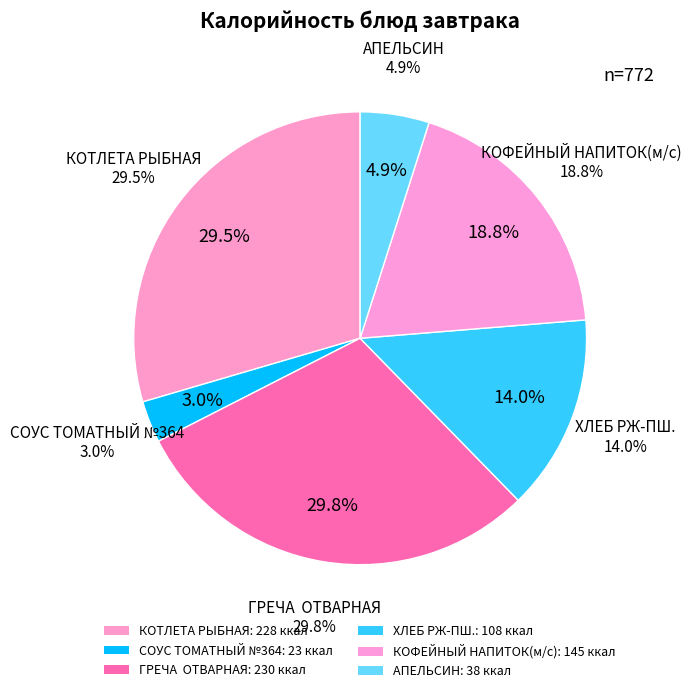

What percentage do КОТЛЕТА РЫБНАЯ and ХЛЕБ РЖ-ПШ. together represent?

43.5%